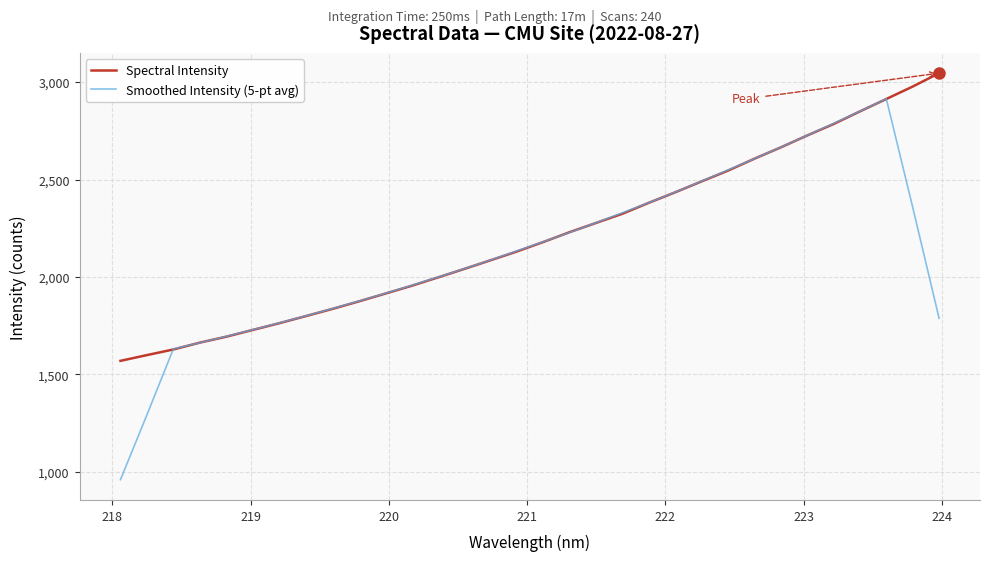

List the series in order of their peak value, lowest first.

Smoothed Intensity (5-pt avg), Spectral Intensity